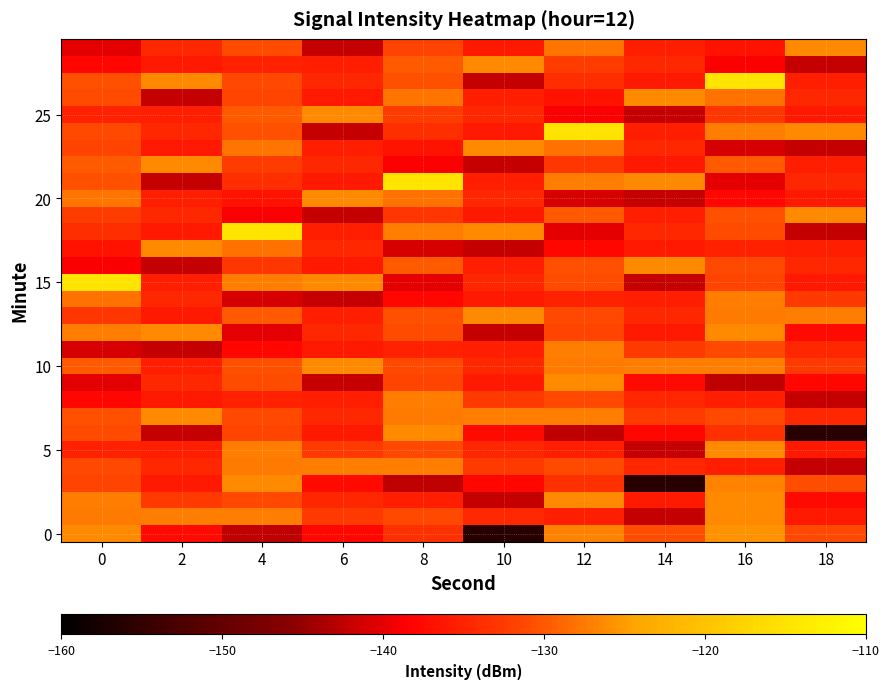

What is the greatest value displayed?

-114.7